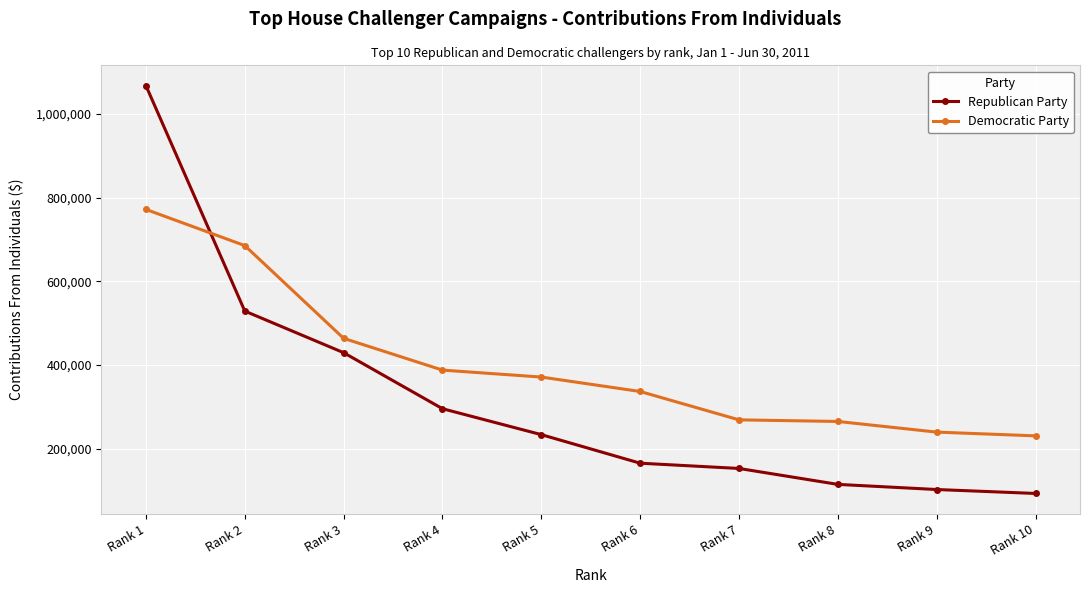

The value of Republican Party at Rank 1 is 741362.6. True or false?

False